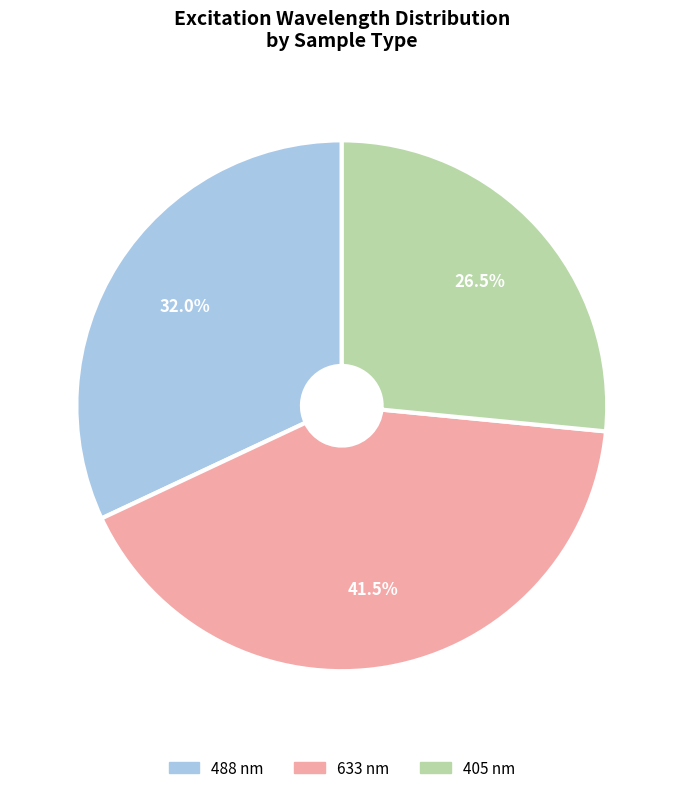

Which has a higher value, 633 nm or 405 nm?

633 nm